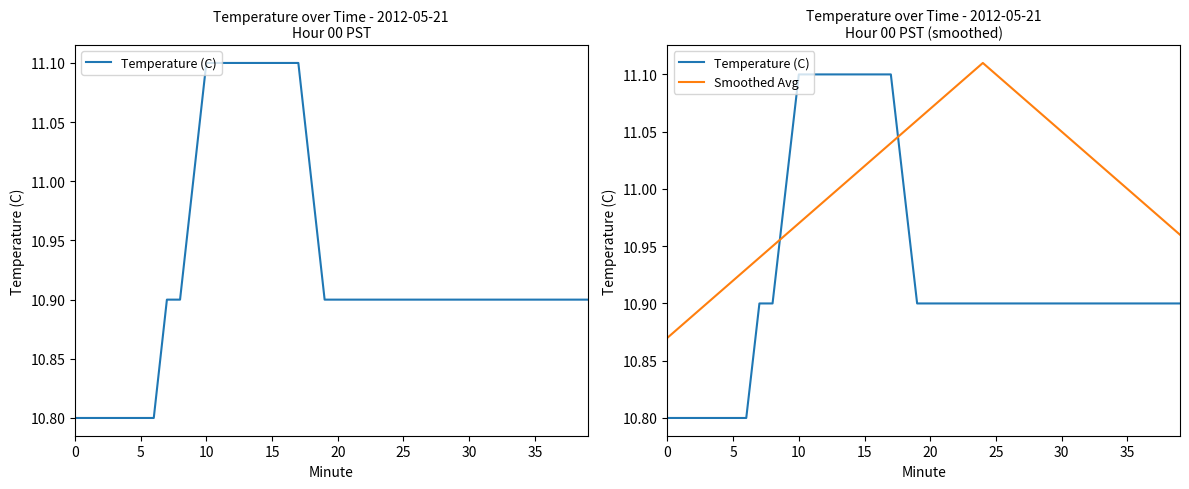

How many values in the Smoothed Avg series exceed 11?

21